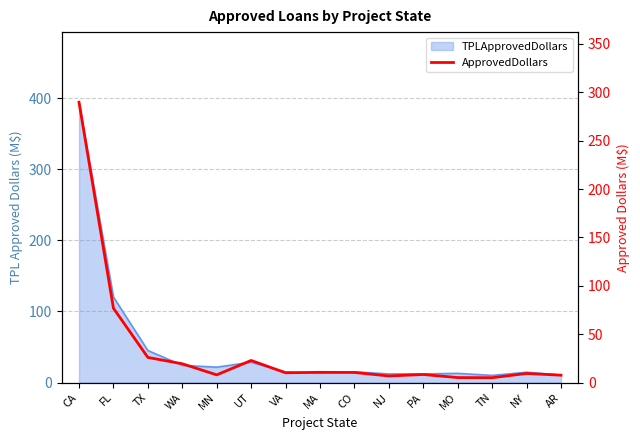

What position from the left is WA?

4